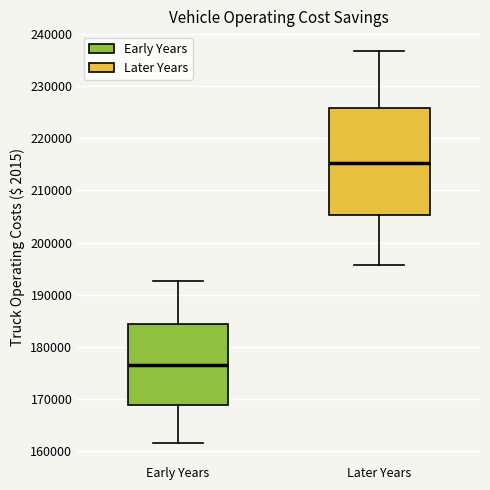

Reading left to right, read every box against the y-axis: the position of its median line, the range the box covers, and the ends of its whiskers. The values are not printed on the chart, so give them approximately, as read against the axis.

Early Years: median 176000, box 169000 to 184000, whiskers 162000 to 193000
Later Years: median 215000, box 205000 to 226000, whiskers 196000 to 237000